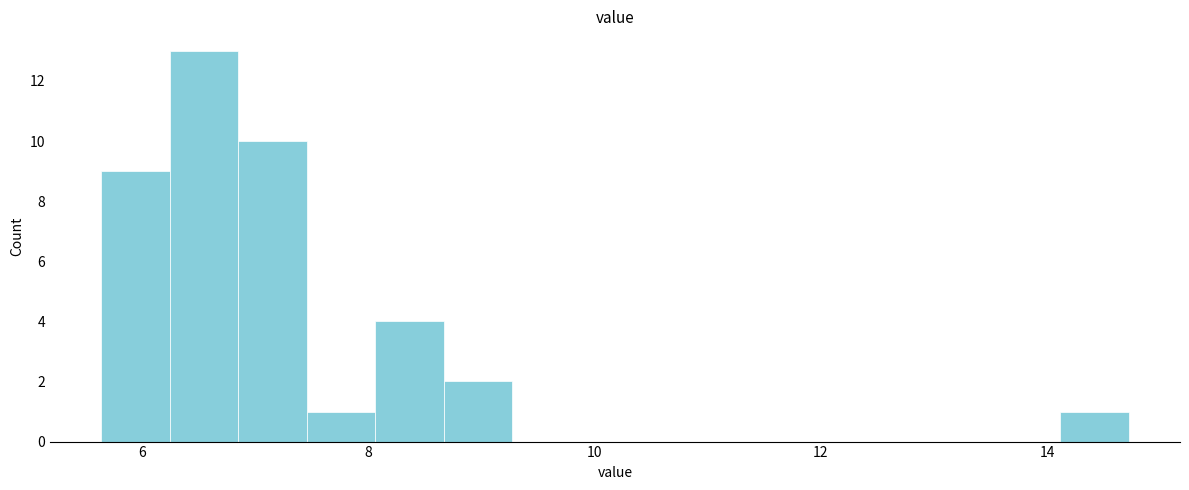

Read against the x-axis, roughly where is the centre of the tallest bar?

6.6